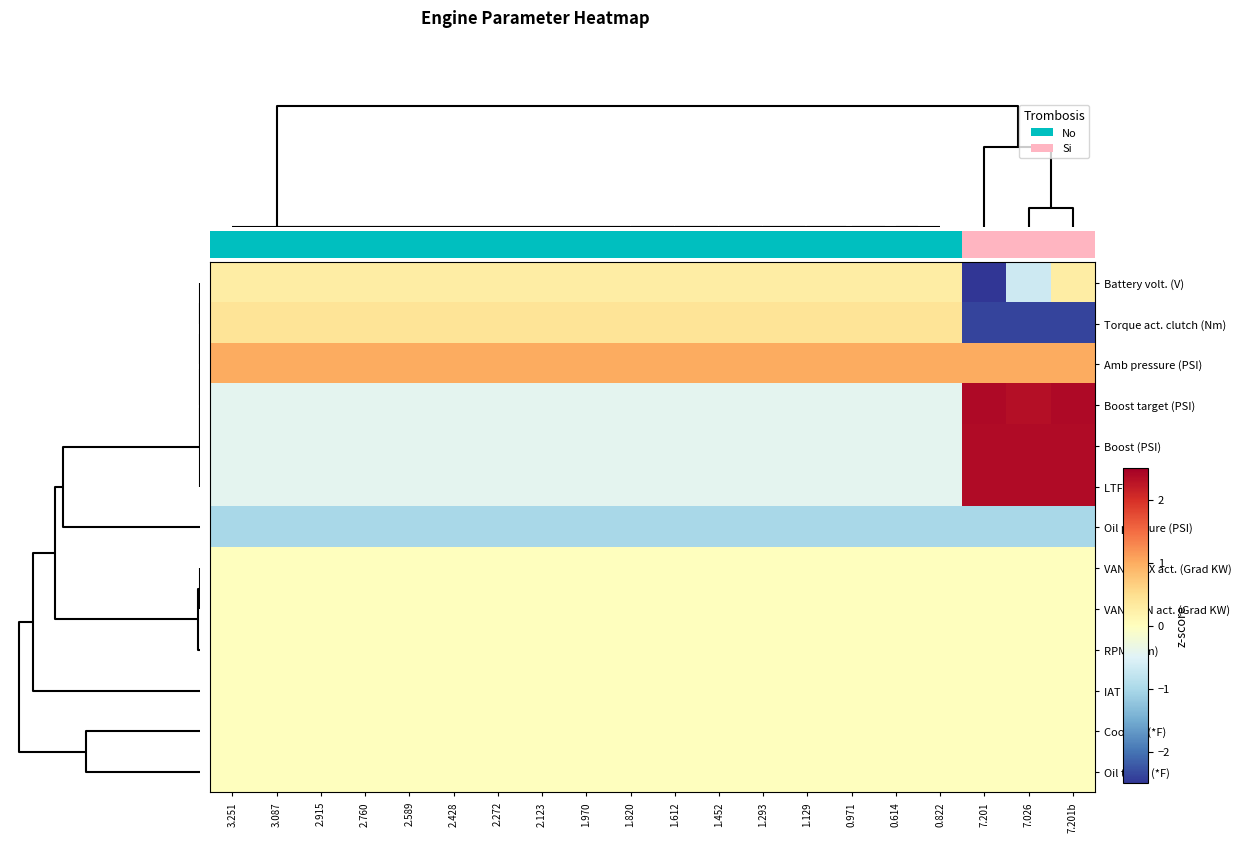

Count the number of categories in the chart.

20